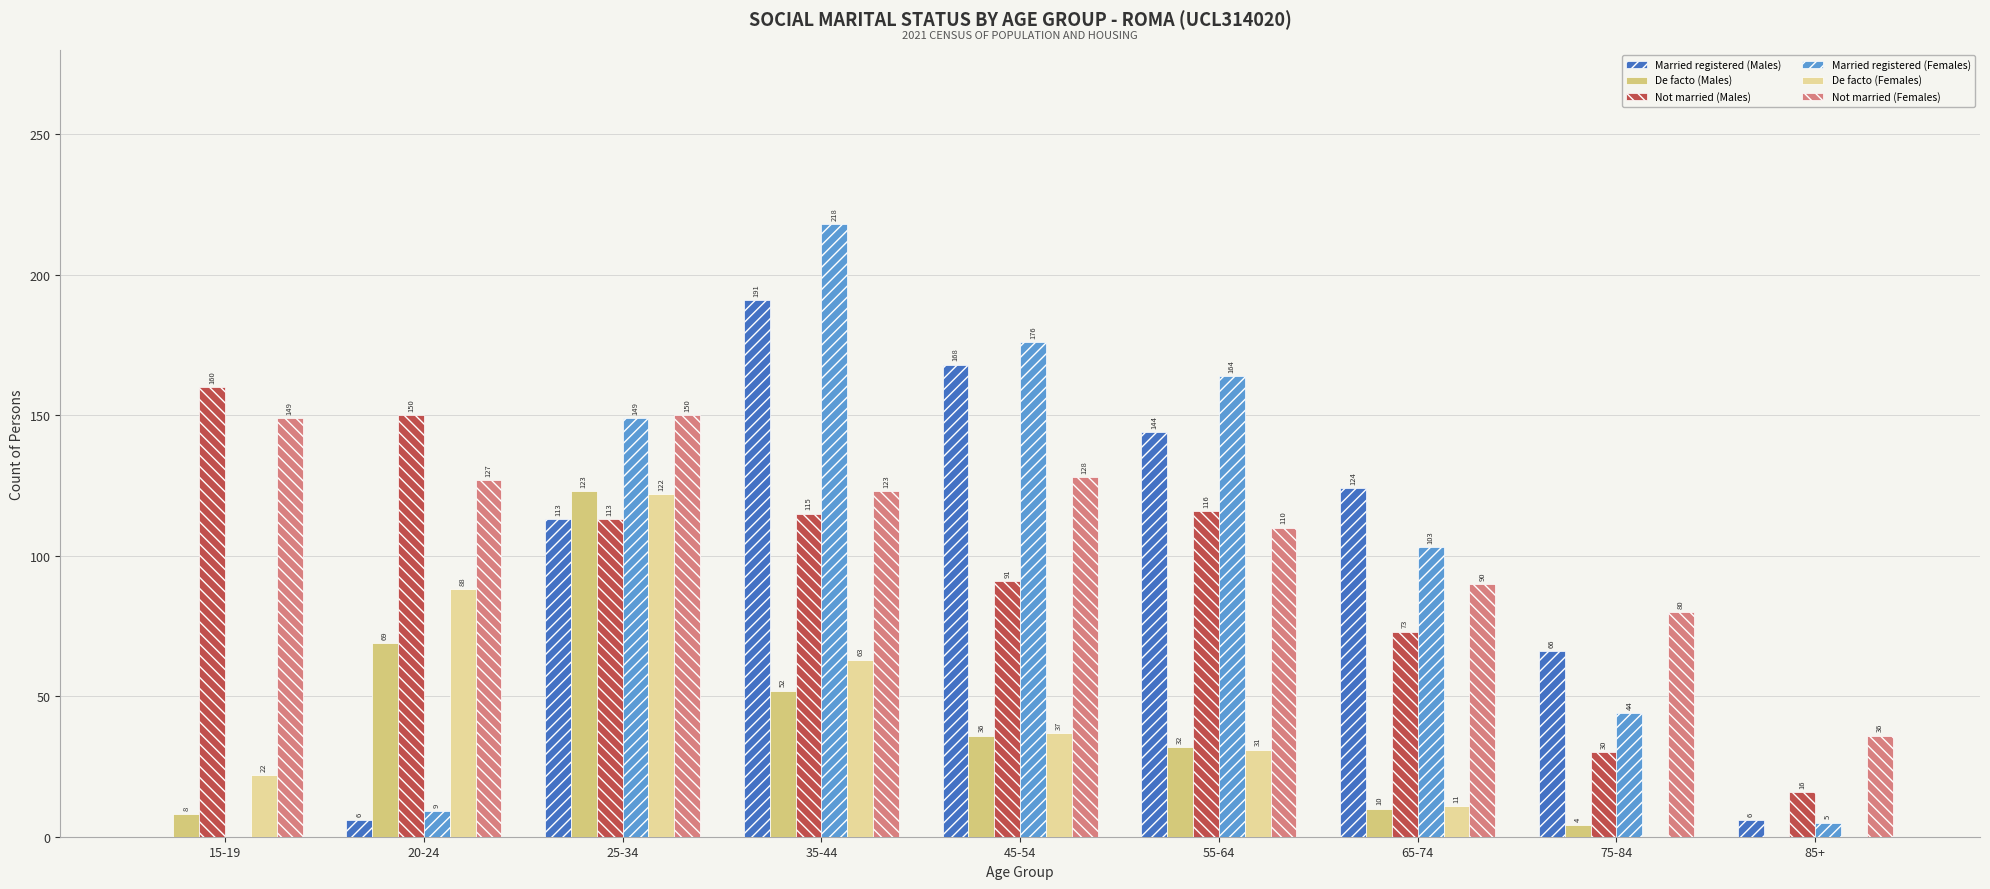

The Married registered (Males) series shows 6 at 20-24. True or false?

True